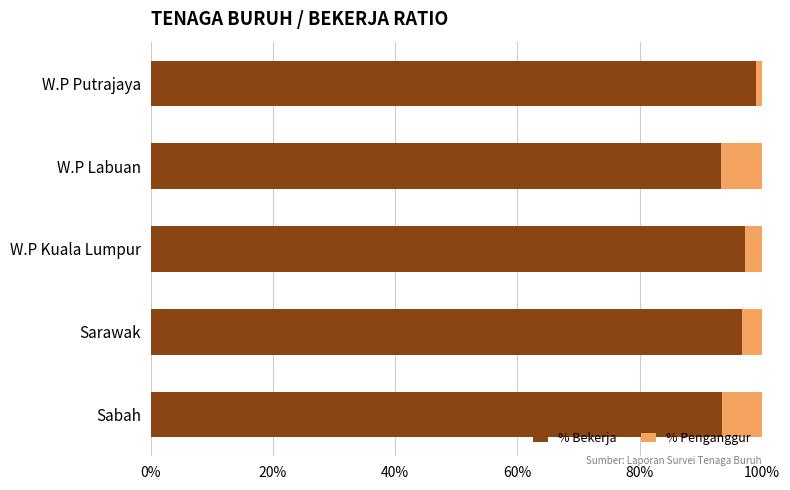

The % Bekerja series shows 149.5 at W.P Labuan. True or false?

False